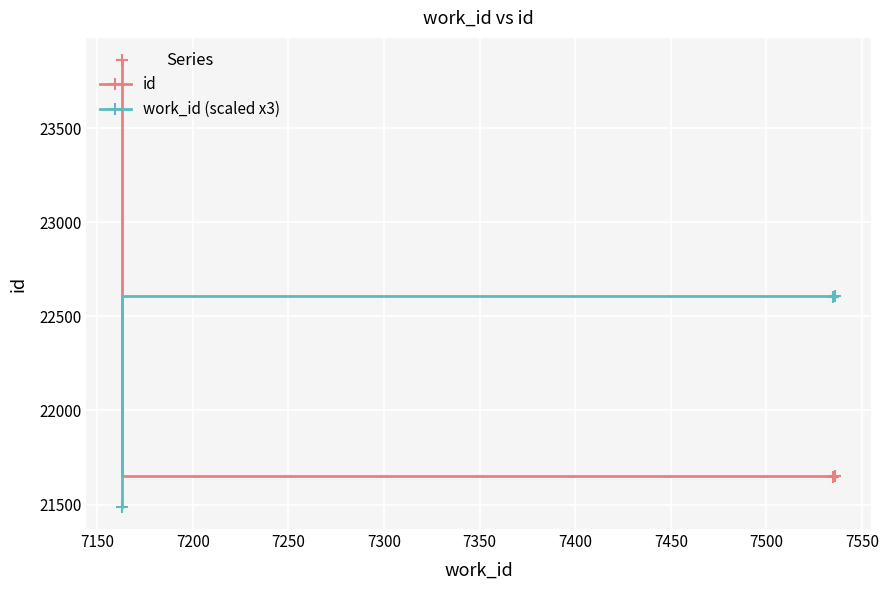

What are all the series names shown in the legend?

id, work_id (scaled x3)